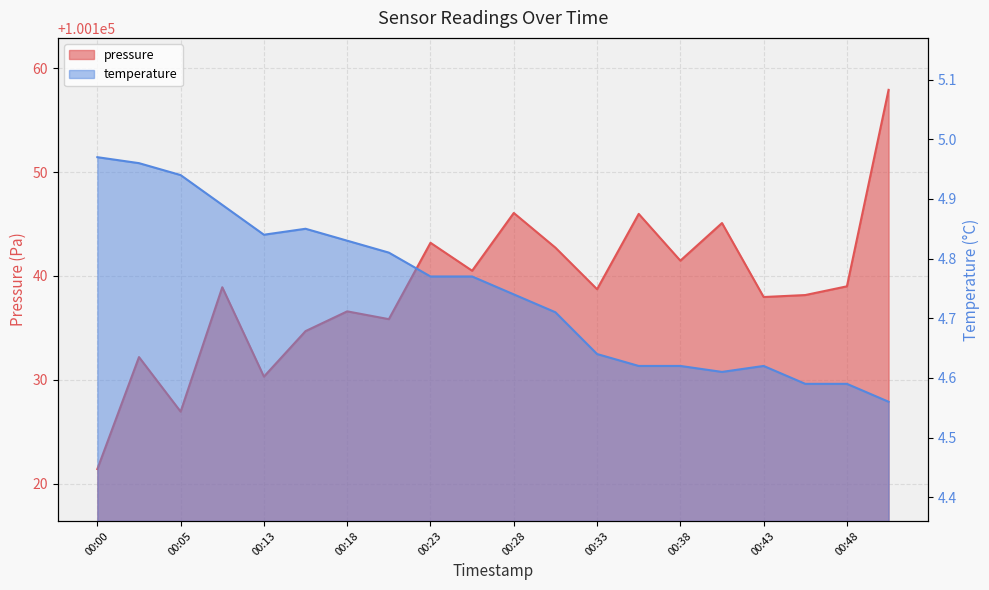

At which category does pressure reach its first local peak?

00:02